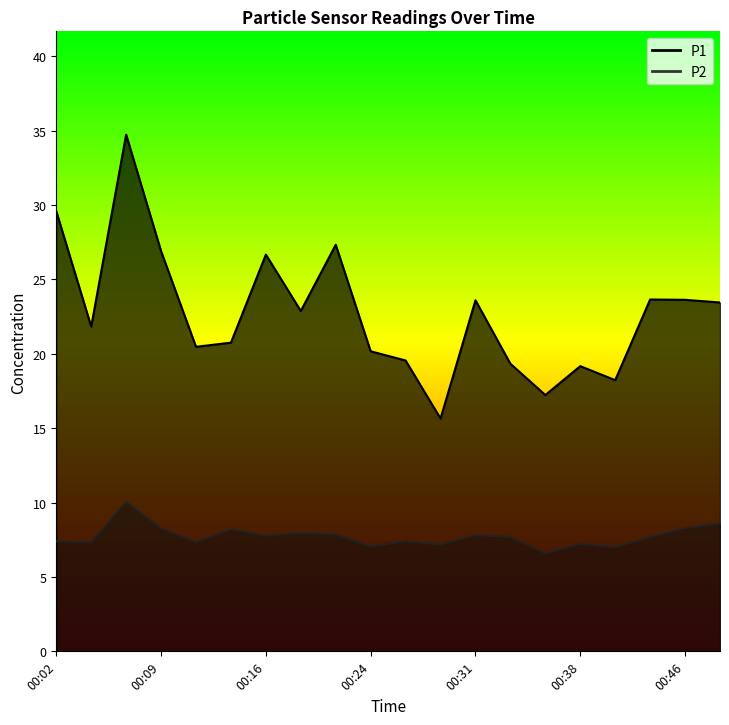

What is the value of the P1 point at the 8th from the left?

22.9